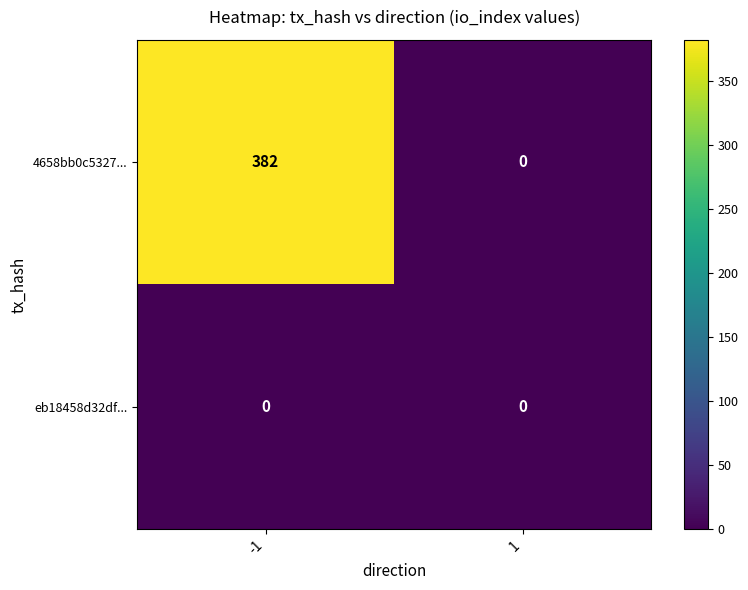

Rank the series by their average value, from lowest to highest.

eb18458d32df..., 4658bb0c5327...